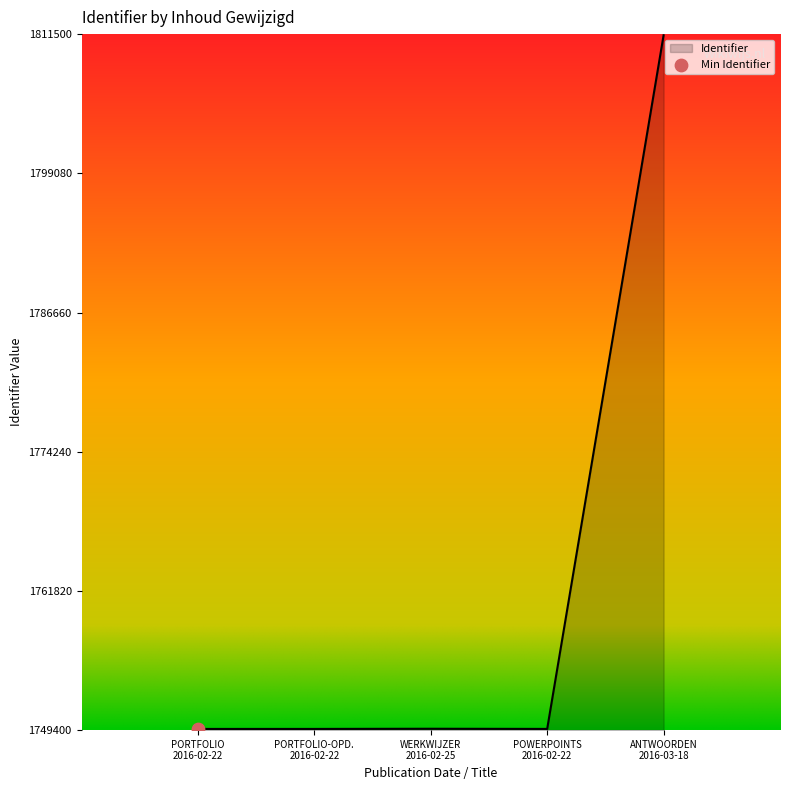

True or false: the data has more than 0 interior local peaks.

True